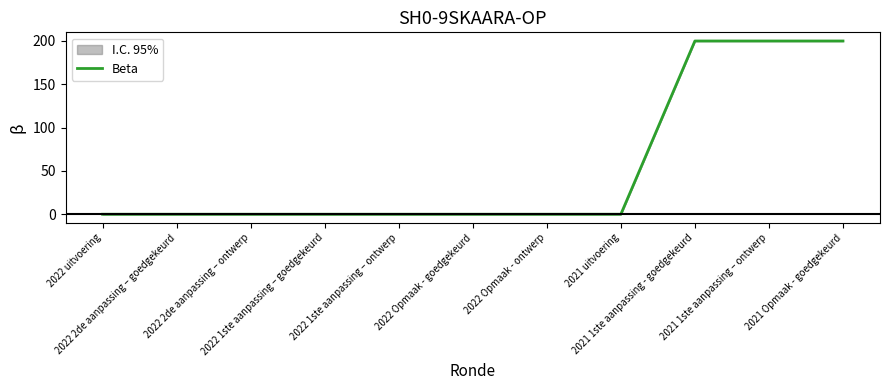

True or false: the data has more than 1 interior local peaks.

False